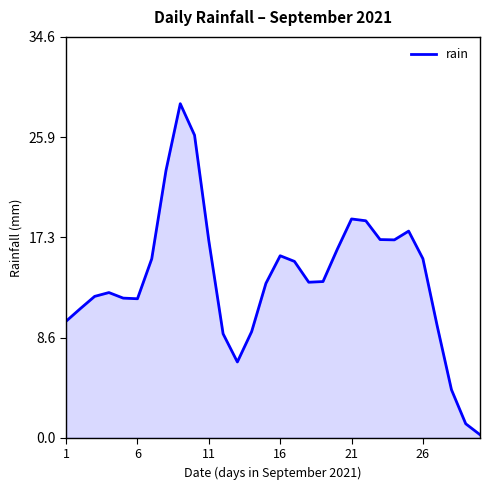

What is the maximum value shown in the chart?

28.8